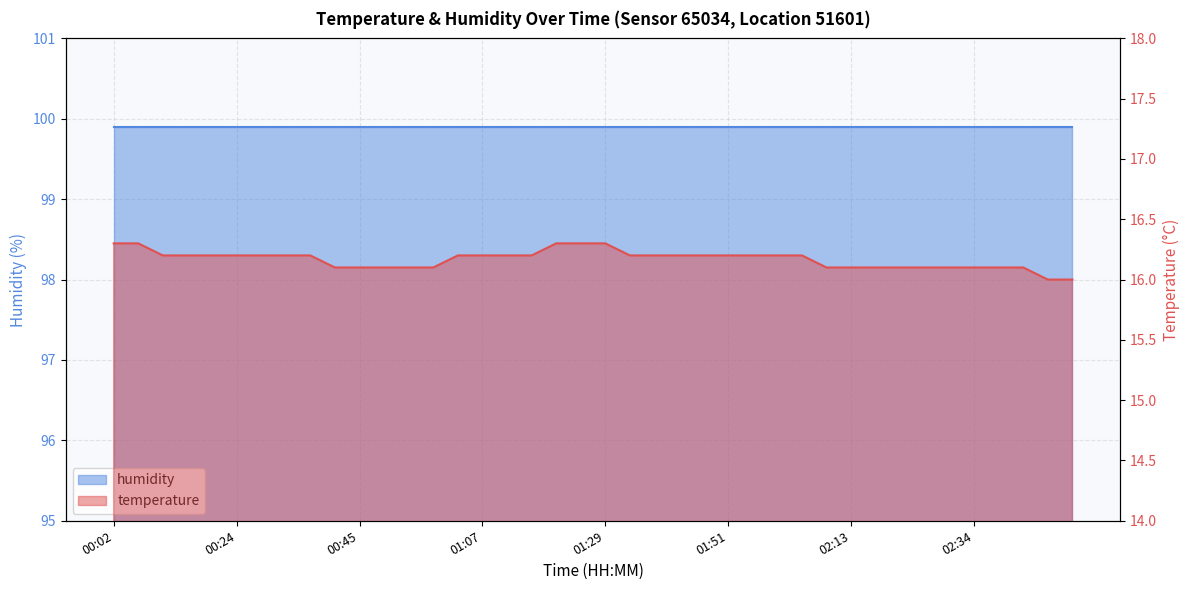

Reading left to right, transcribe all the data shown in this chart.

16.3	16.3	16.2	16.2	16.2	16.2	16.2	16.2	16.2	16.1	16.1	16.1	16.1	16.1	16.2	16.2	16.2	16.2	16.3	16.3	16.3	16.2	16.2	16.2	16.2	16.2	16.2	16.2	16.2	16.1	16.1	16.1	16.1	16.1	16.1	16.1	16.1	16.1	16.0	16.0